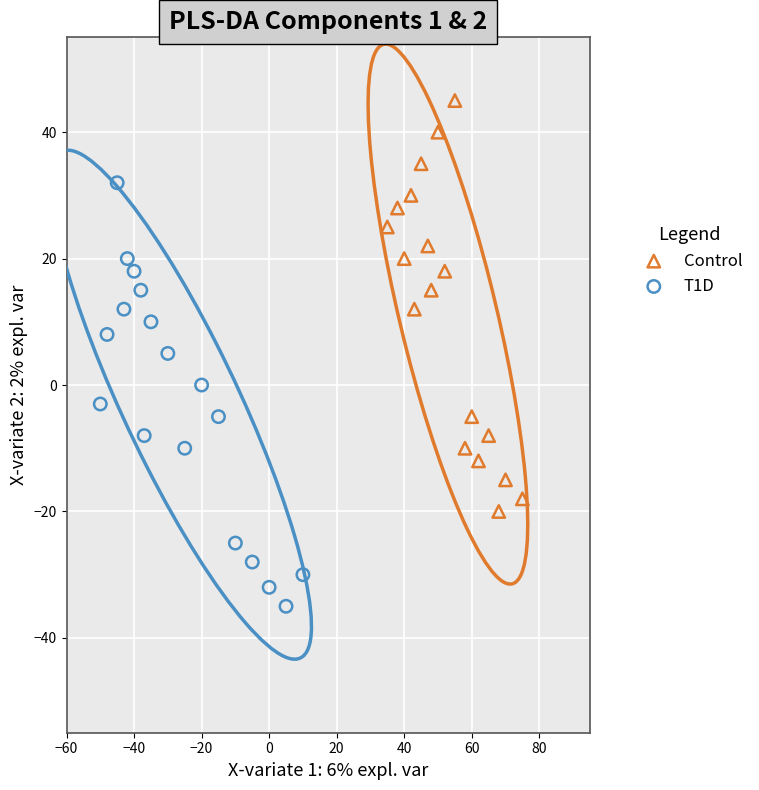

What are all the series names shown in the legend?

Control, T1D